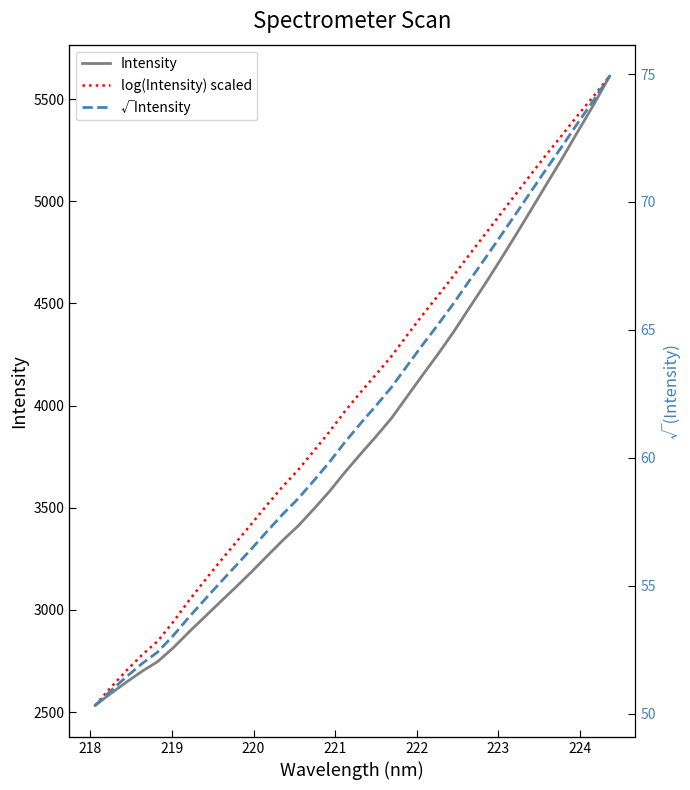

How many series are shown in this chart?

3